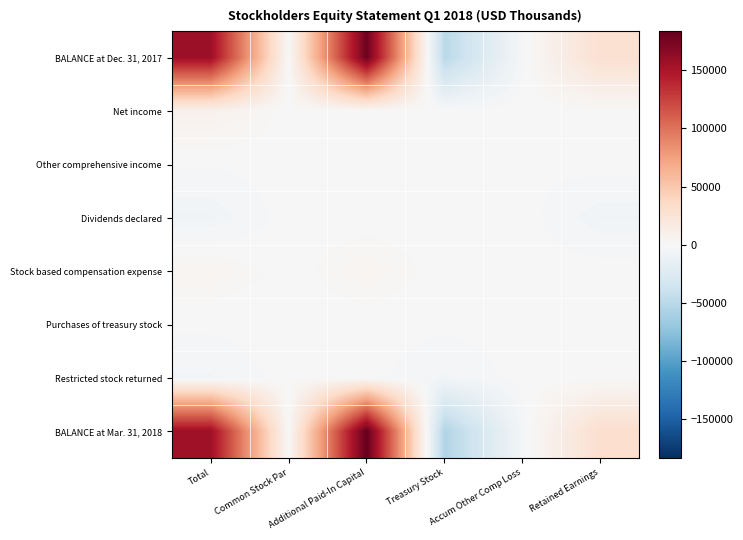

At Retained Earnings, list the series in order from largest to smallest.

BALANCE at Mar. 31, 2018, BALANCE at Dec. 31, 2017, Net income, Other comprehensive income, Stock based compensation expense, Purchases of treasury stock, Restricted stock returned, Dividends declared